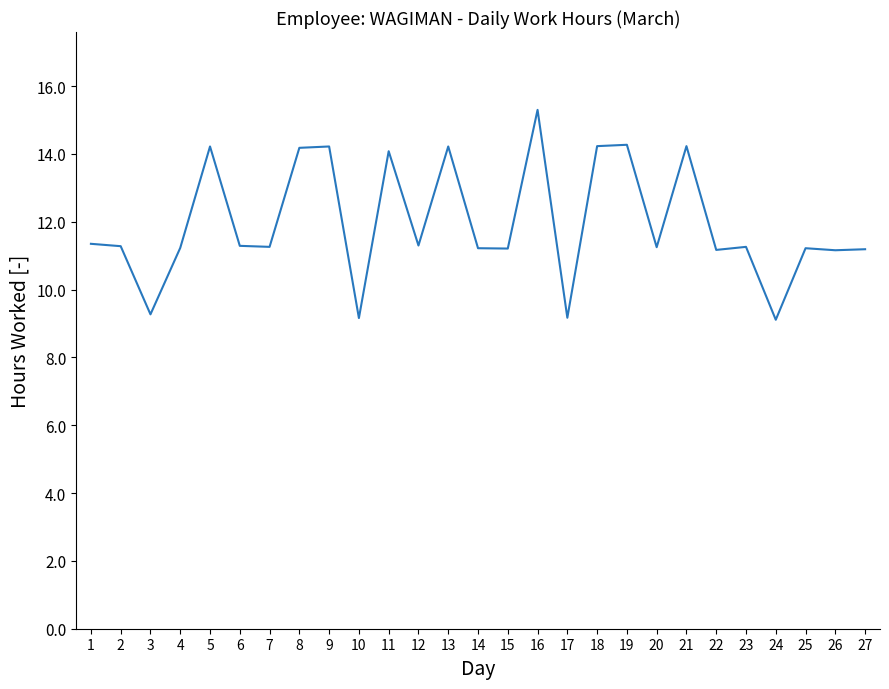

Which label corresponds to the largest value in the chart?

16